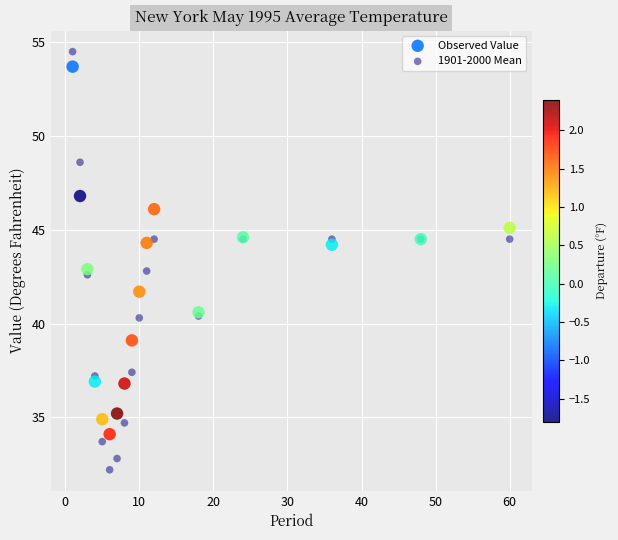

Which series reaches the minimum Y coordinate?

1901-2000 Mean